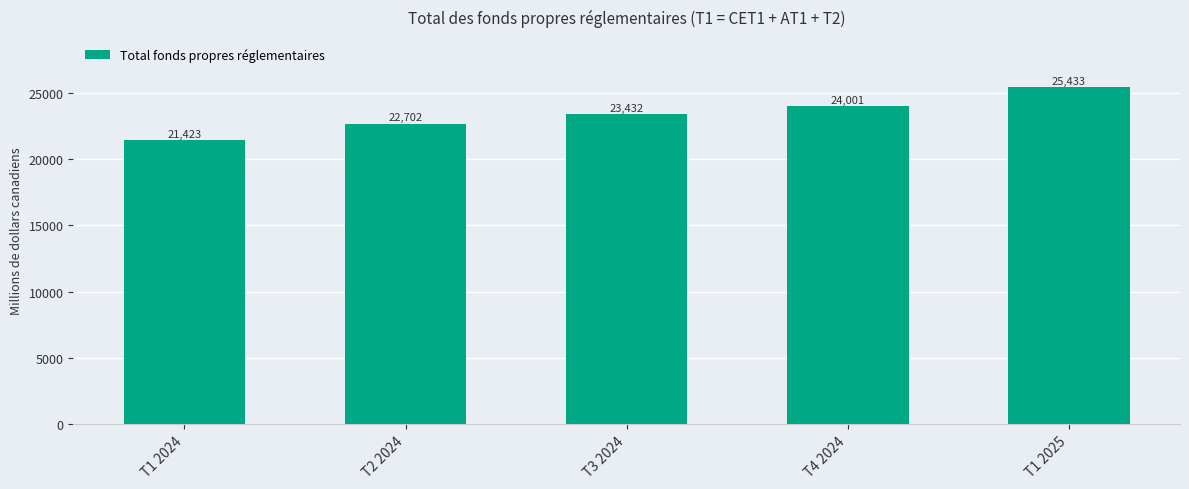

What is the value of the 4th bar from the left?

24001